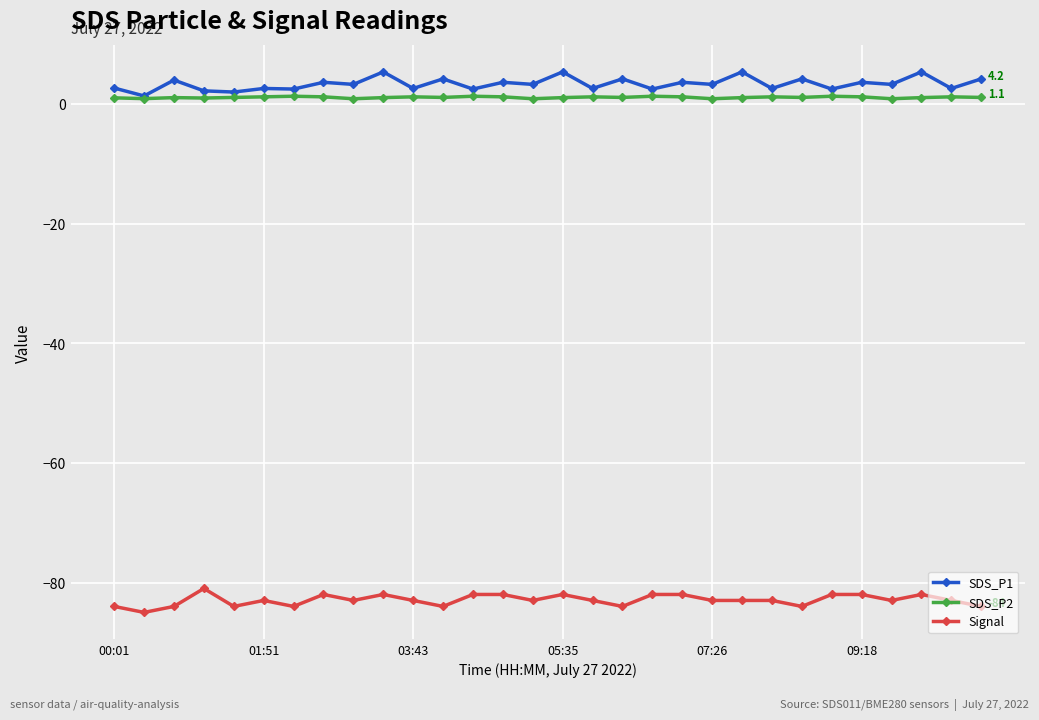

Which series has the largest total across all categories?

SDS_P1